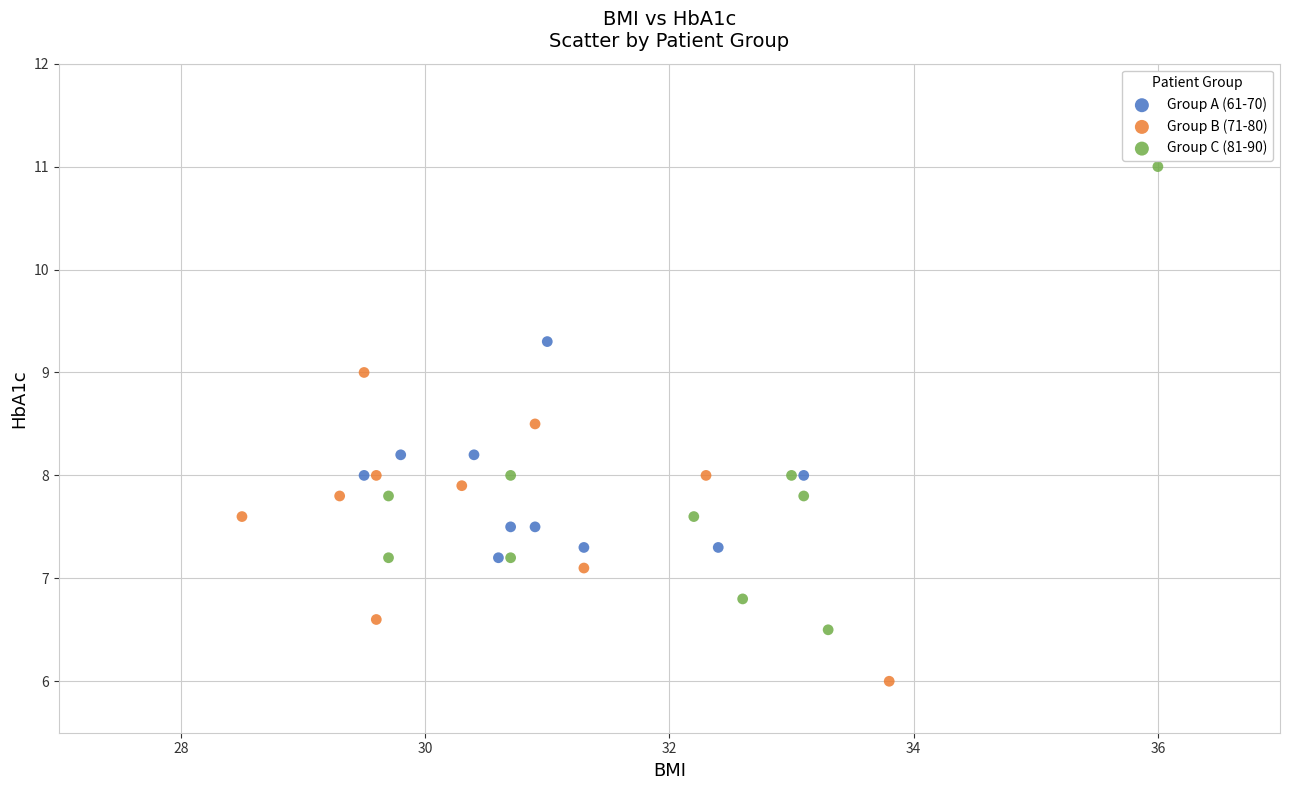

Which series contains the highest Y value?

Group C (81-90)